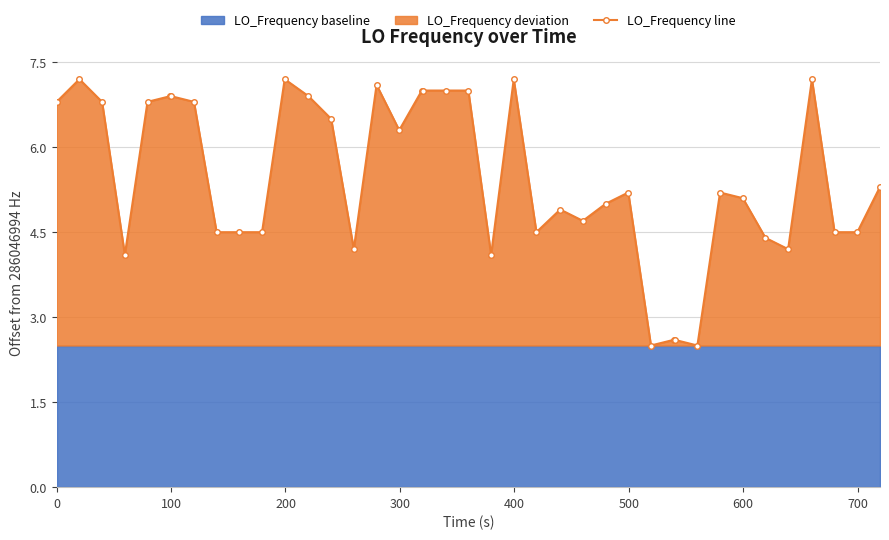

What is the highest value of the LO_Frequency line series?

7.2